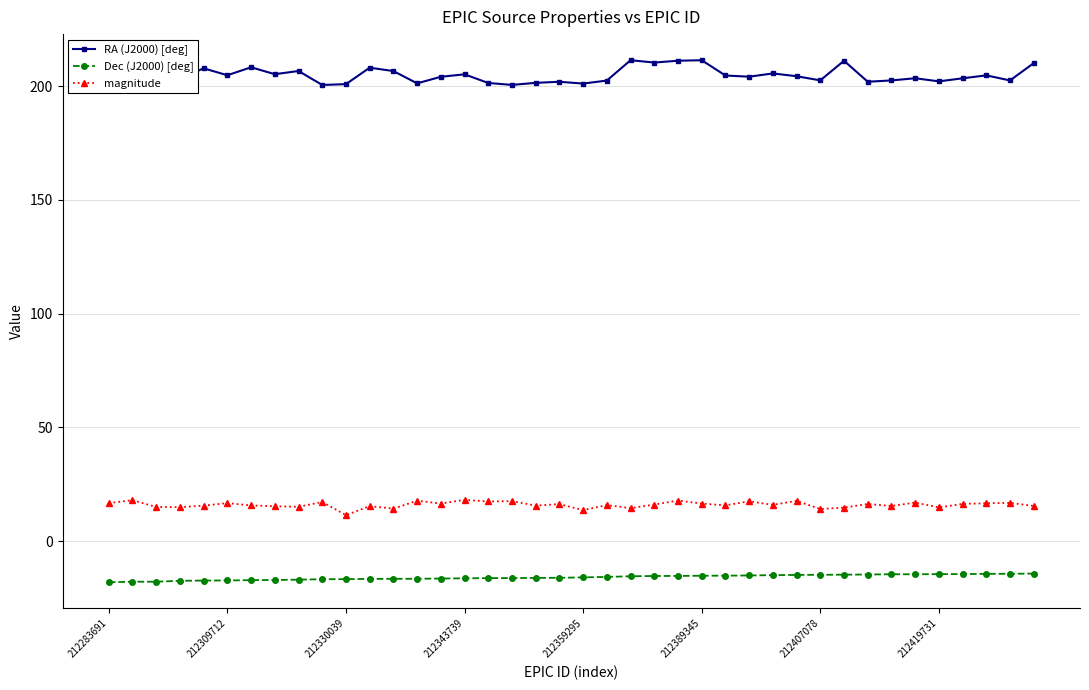

What is the highest value of the RA (J2000) [deg] series?

211.4